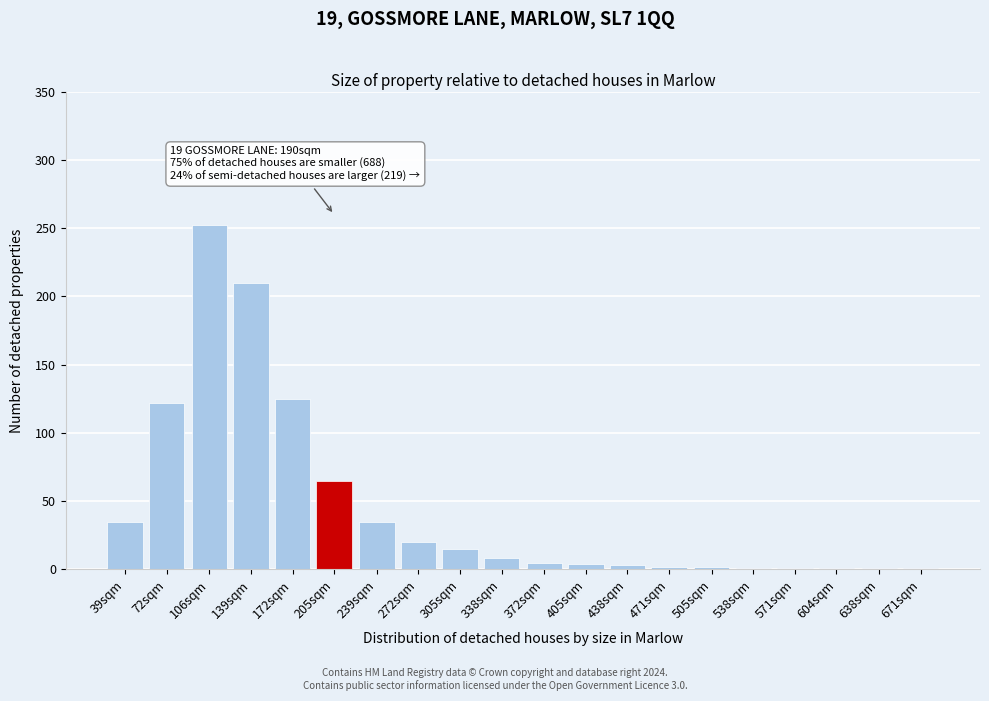

True or false: the data shows 125 at 172sqm.

True